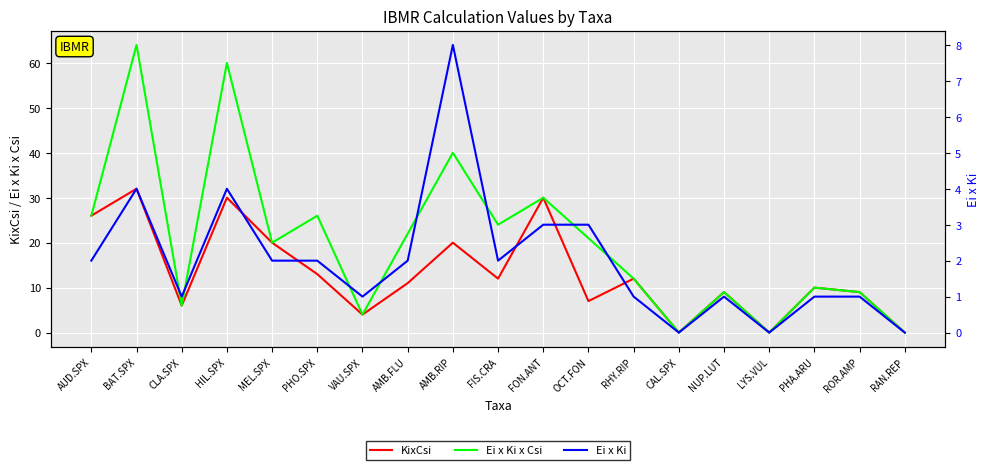

Which series has the largest range (max minus min)?

Ei x Ki x Csi